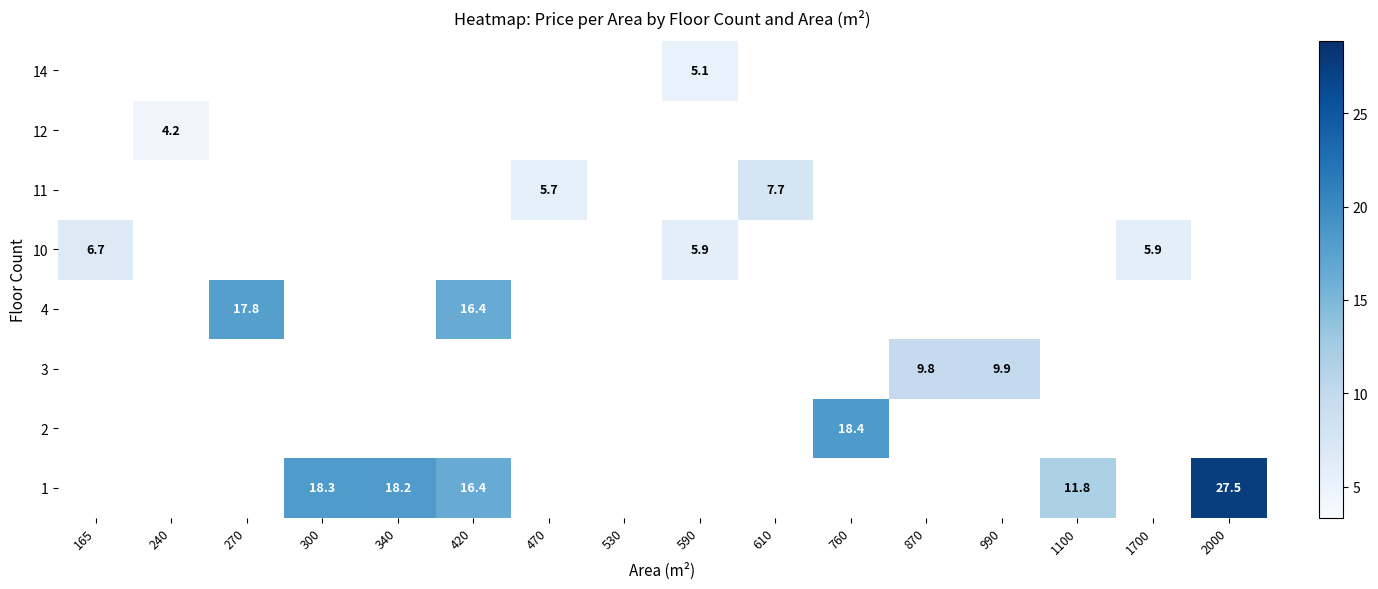

How many values in 1 are above zero?

5